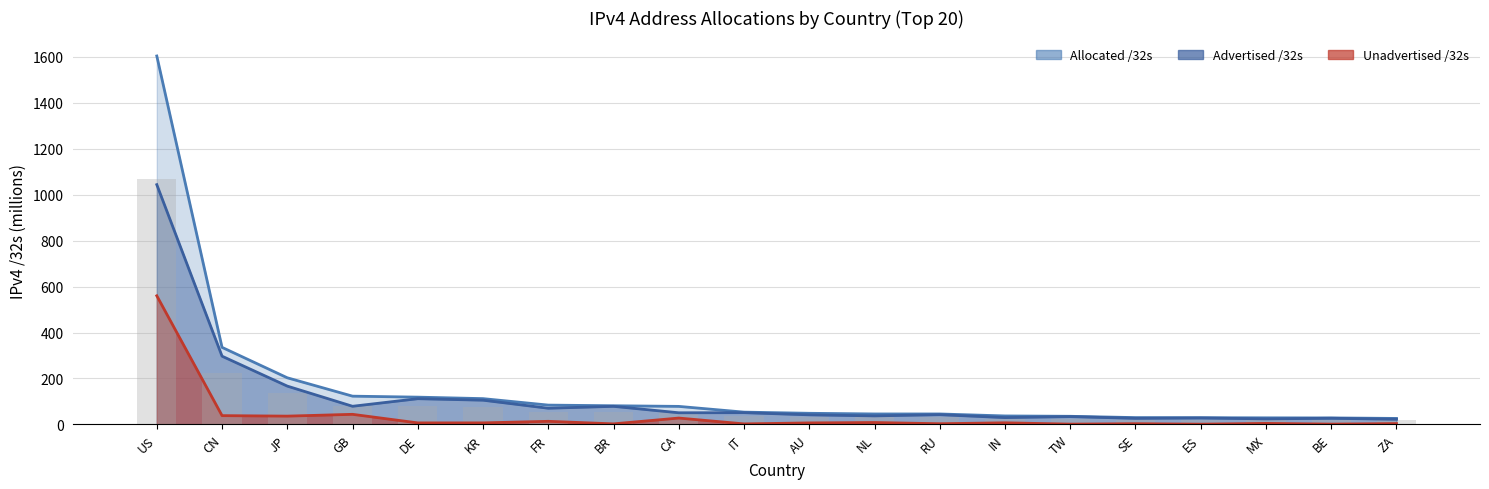

At which category is the sum across all series the highest?

US